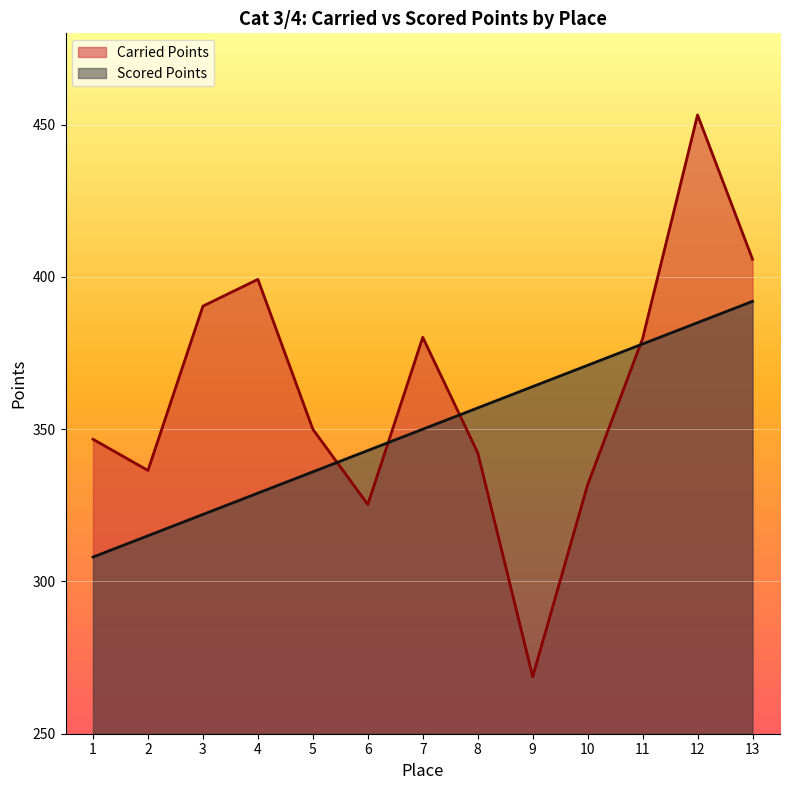

What is the minimum value shown in the chart?

268.7